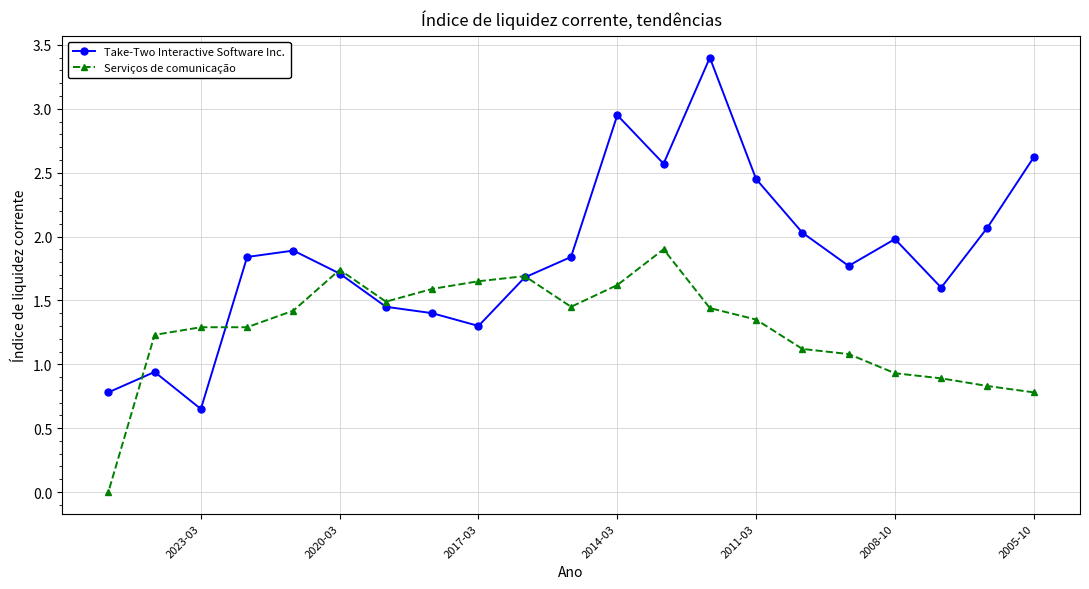

List the series in order of their peak value, lowest first.

Serviços de comunicação, Take-Two Interactive Software Inc.